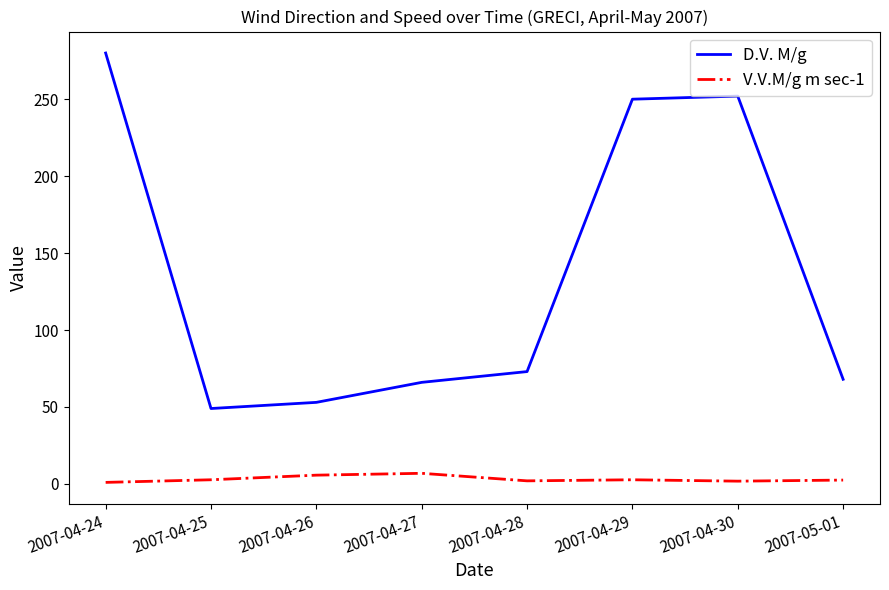

The value of D.V. M/g at 2007-04-27 is 26.4. True or false?

False